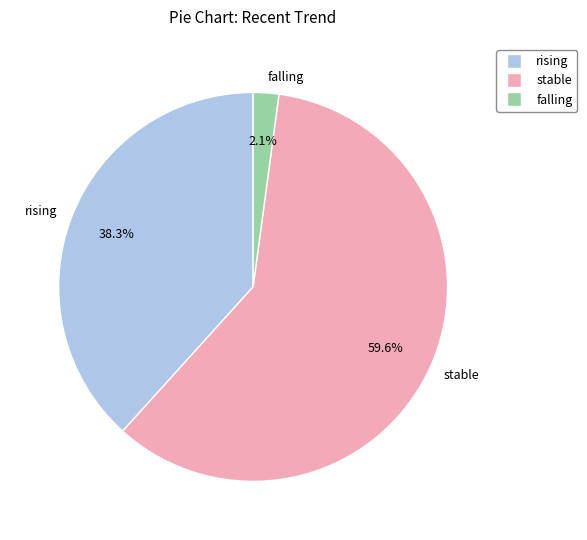

Rank the categories by value from highest to lowest.

stable, rising, falling